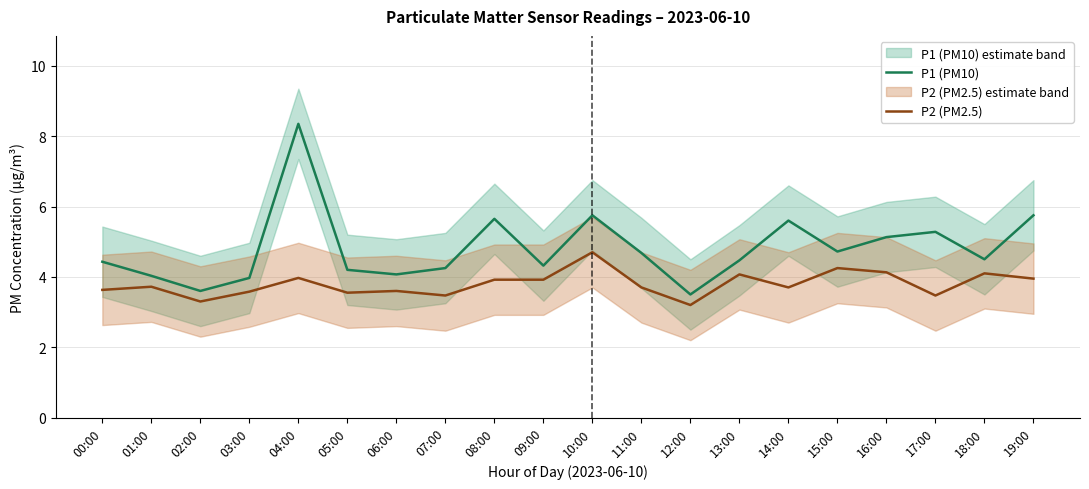

Reading right to left, transcribe all the data shown in this chart.

P1 (PM10): 5.8	4.5	5.3	5.1	4.7	5.6	4.5	3.5	4.7	5.8	4.3	5.7	4.2	4.1	4.2	8.3	4.0	3.6	4.0	4.4
P2 (PM2.5): 4.0	4.1	3.5	4.1	4.2	3.7	4.1	3.2	3.7	4.7	3.9	3.9	3.5	3.6	3.5	4.0	3.6	3.3	3.7	3.6